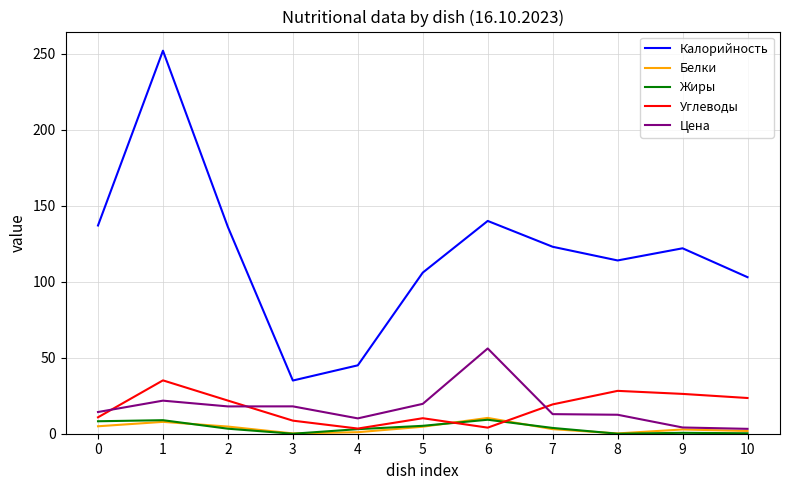

Is this an area chart (filled region under the line)?

No